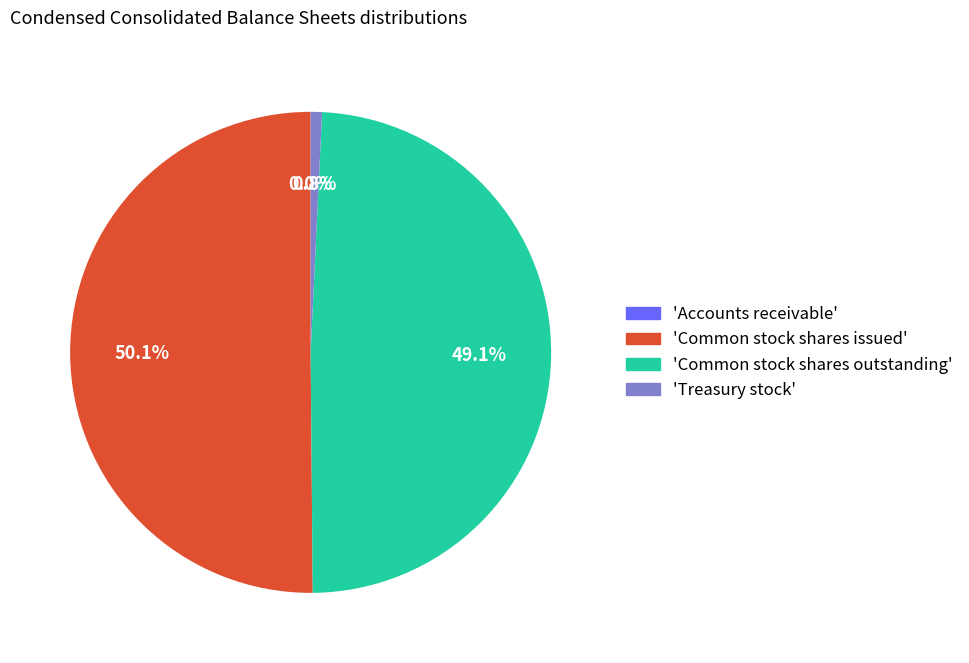

Which slice represents more than half of the pie?

Common stock shares issued